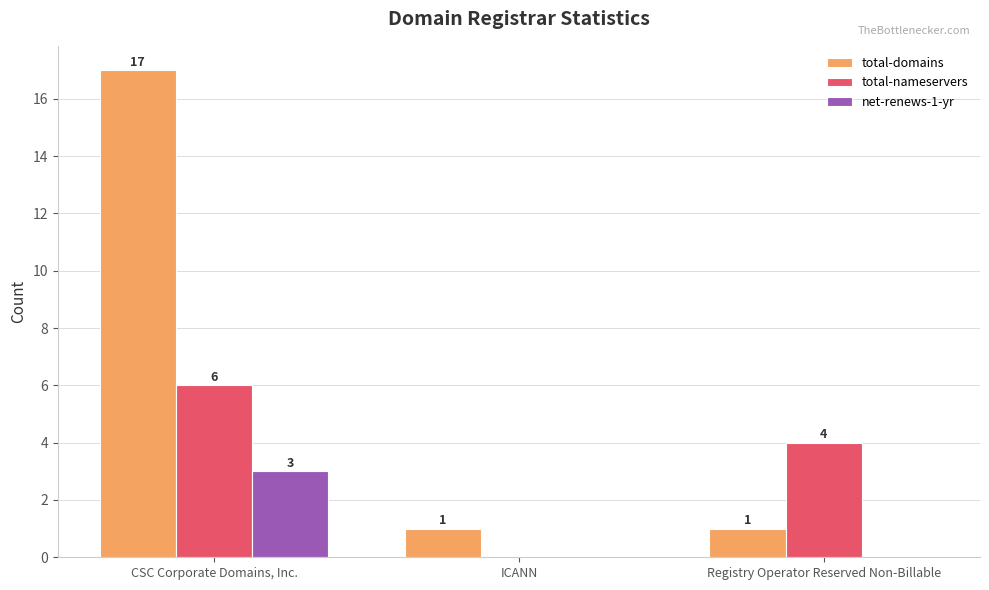

The total-nameservers series shows -3 at ICANN. True or false?

False